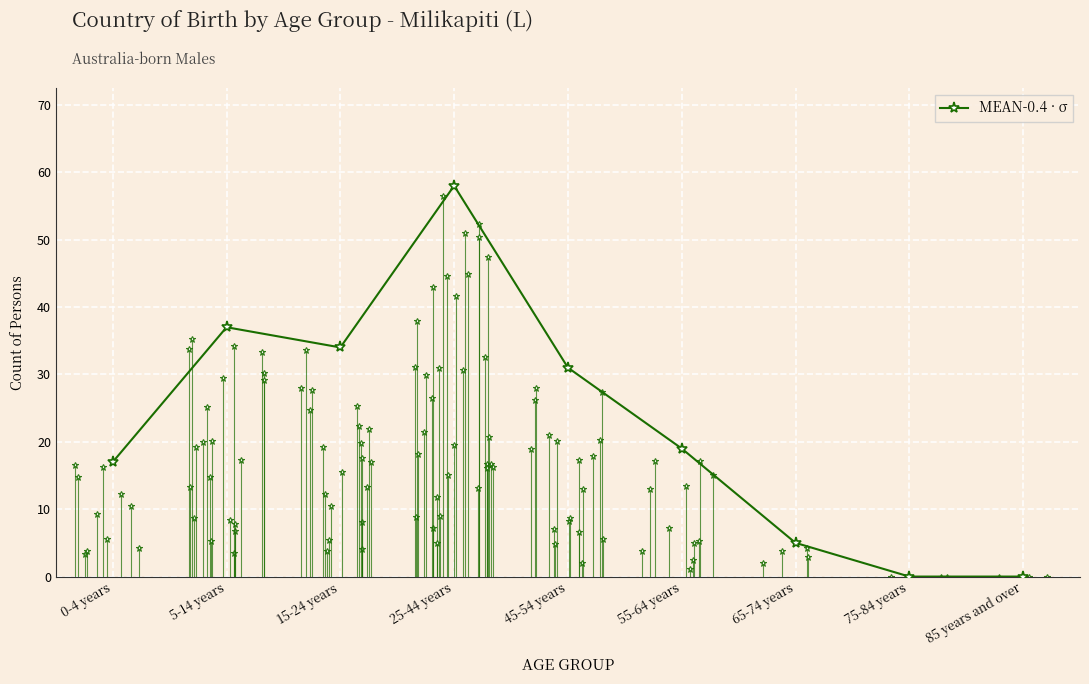

The chart shows a value of 17 at 0-4 years. True or false?

True